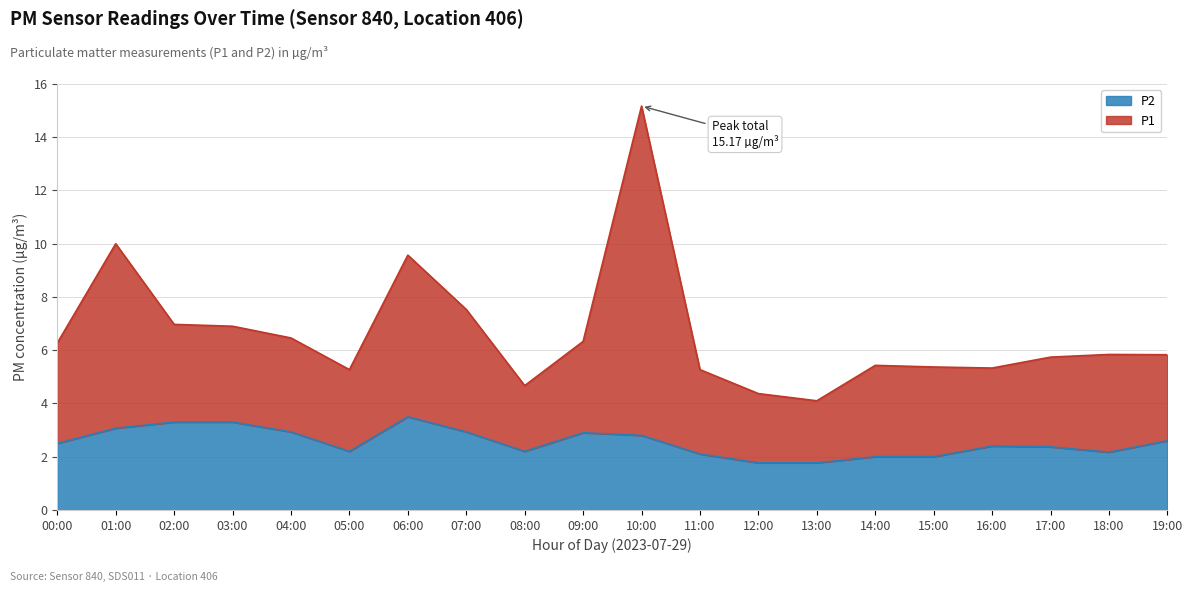

Is it true that P2 equals 0.7 at 00:00?

False